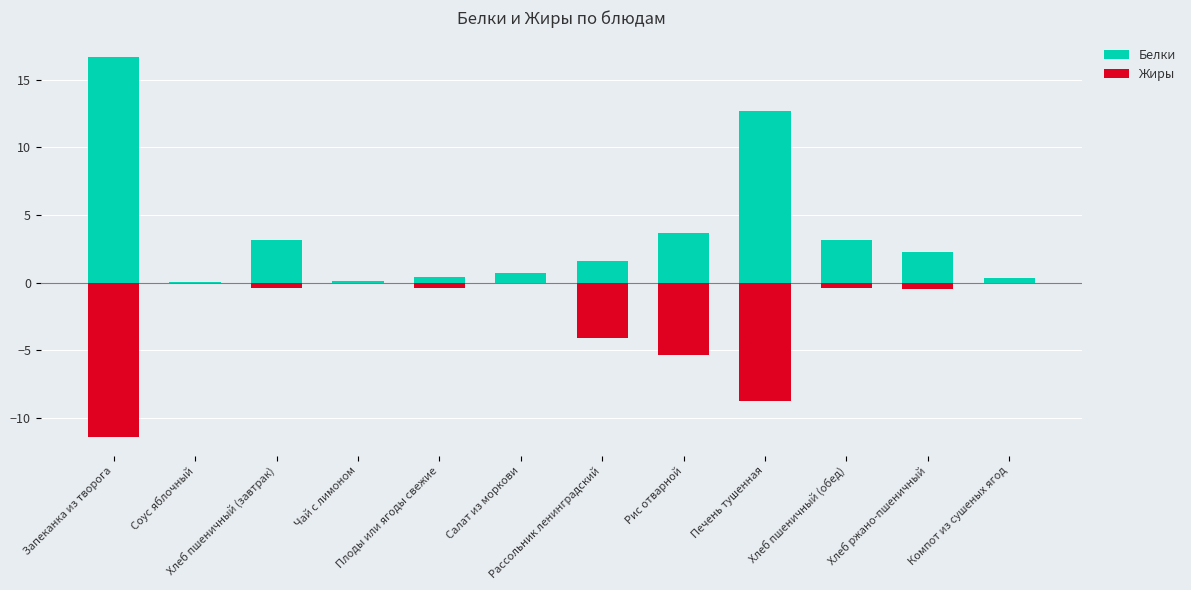

What is the greatest value displayed?

16.7